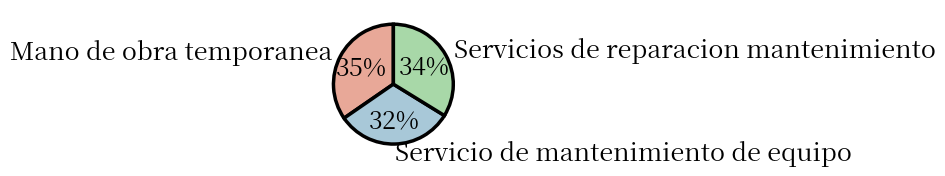

The Mano de obra temporanea slice represents 35% of the pie. True or false?

True